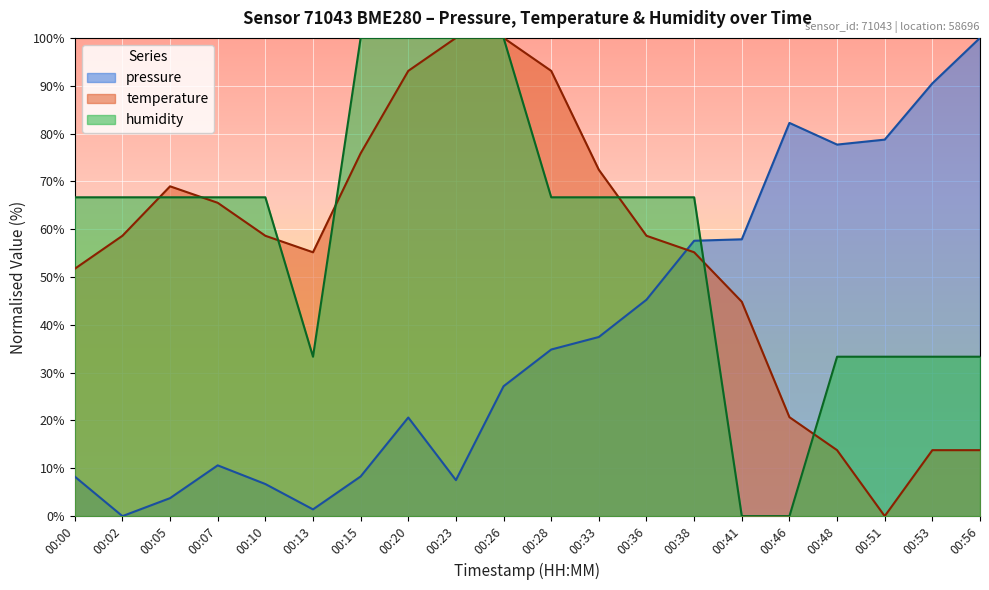

How many values in the pressure series are below 34?

10